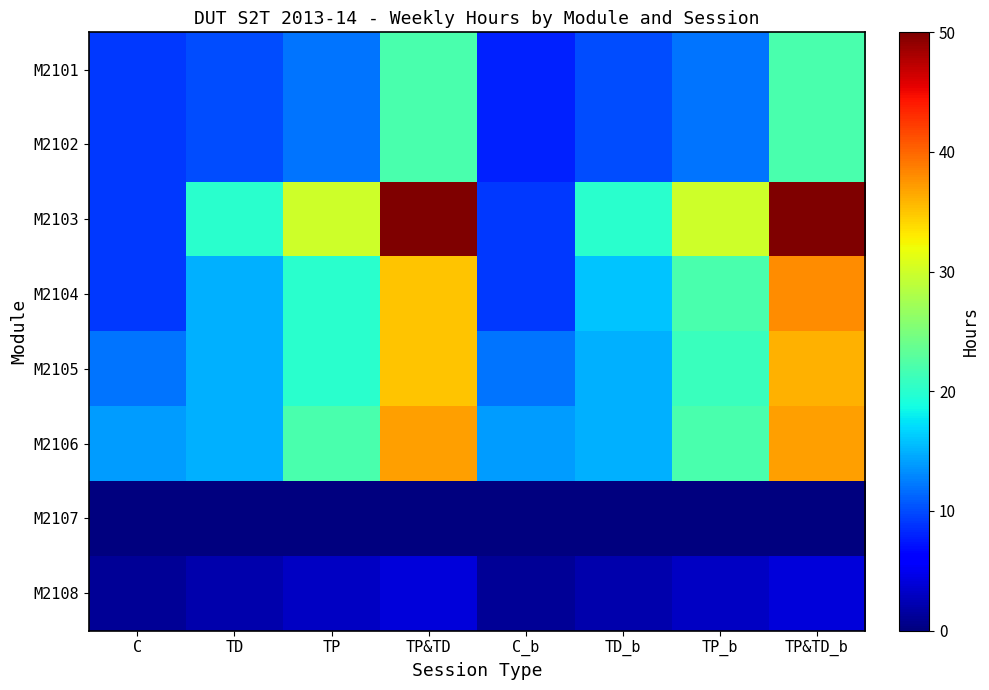

Count the number of categories in the chart.

8